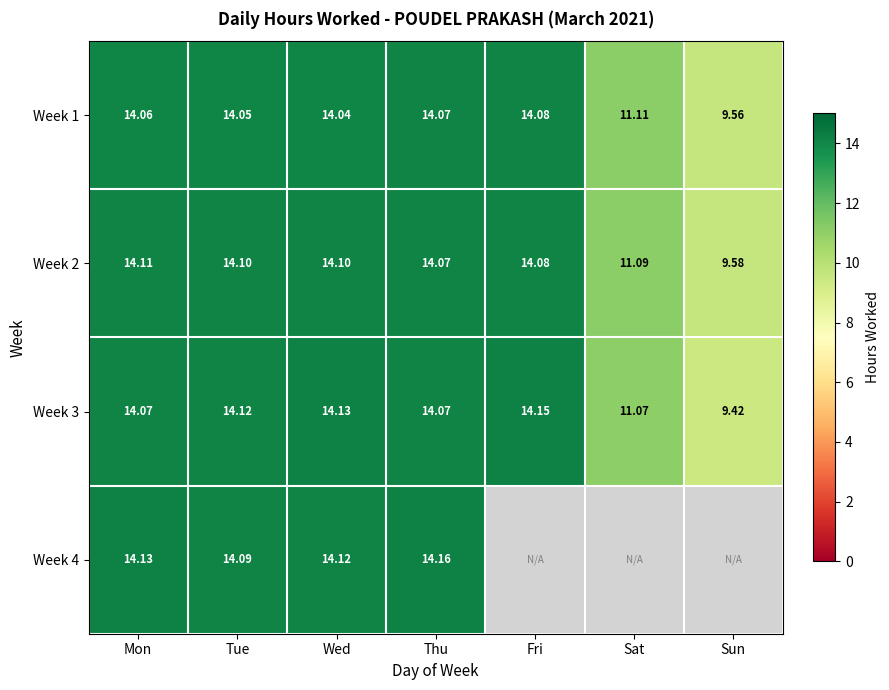

At which label does Week 3 first exceed 14?

Mon